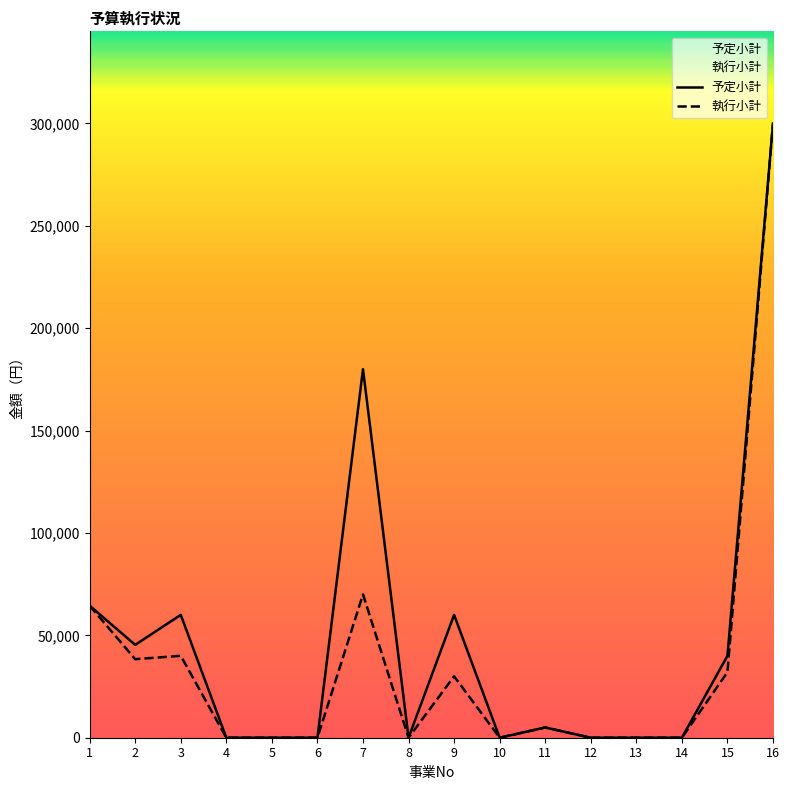

Is the value of 執行小計 at 1 greater than the value of 予定小計 at 10?

Yes